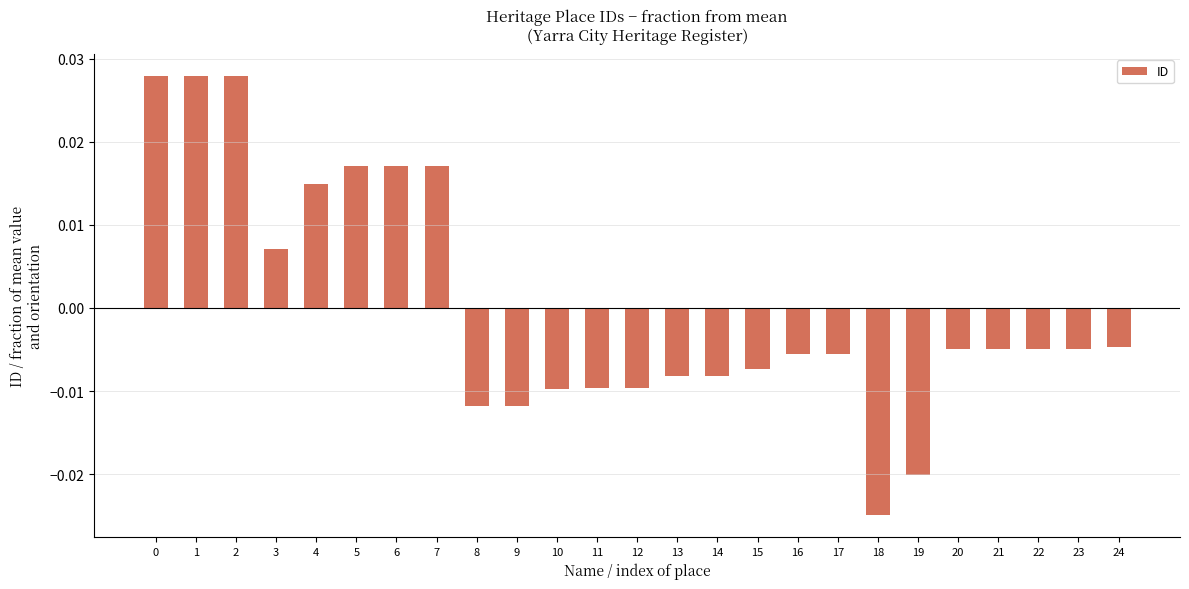

Which label corresponds to the smallest value in the chart?

18